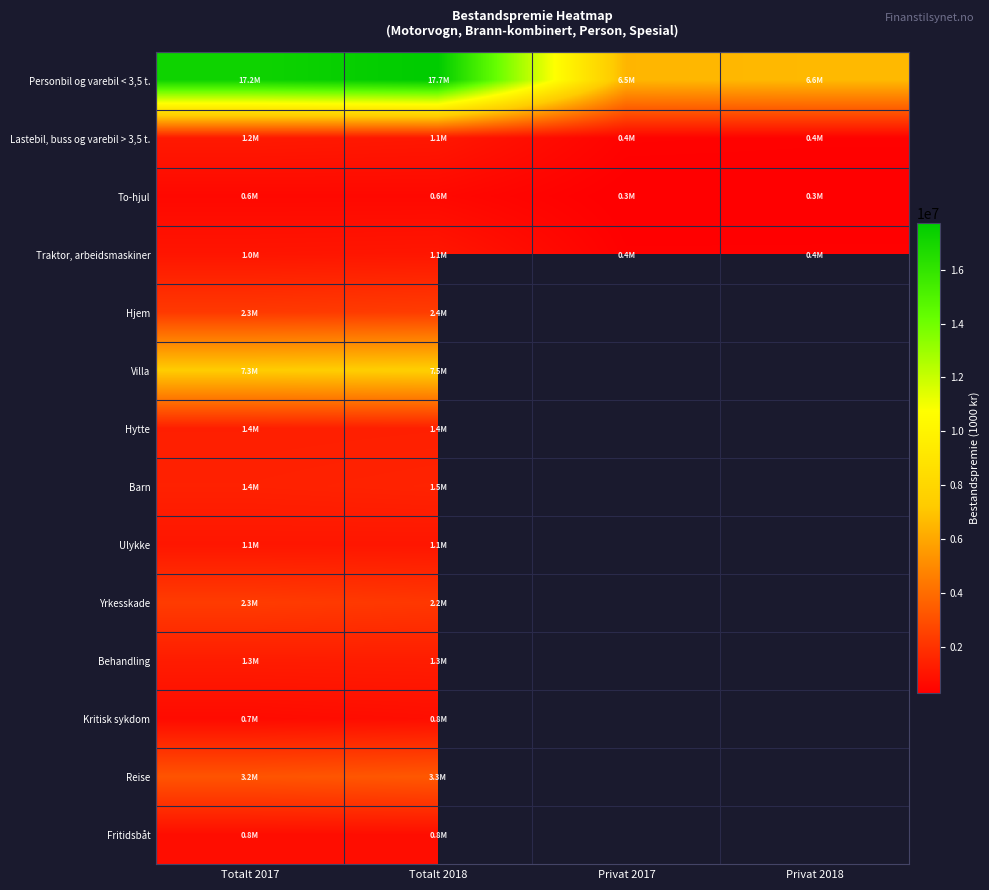

How many values in Behandling are above zero?

2